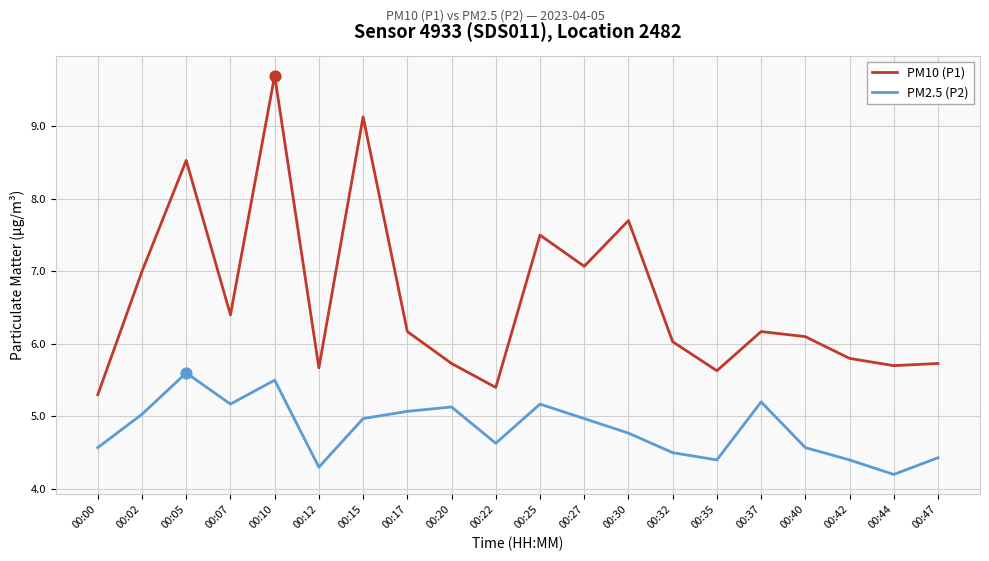

Is the value of PM10 (P1) at 00:07 greater than the value of PM2.5 (P2) at 00:10?

Yes